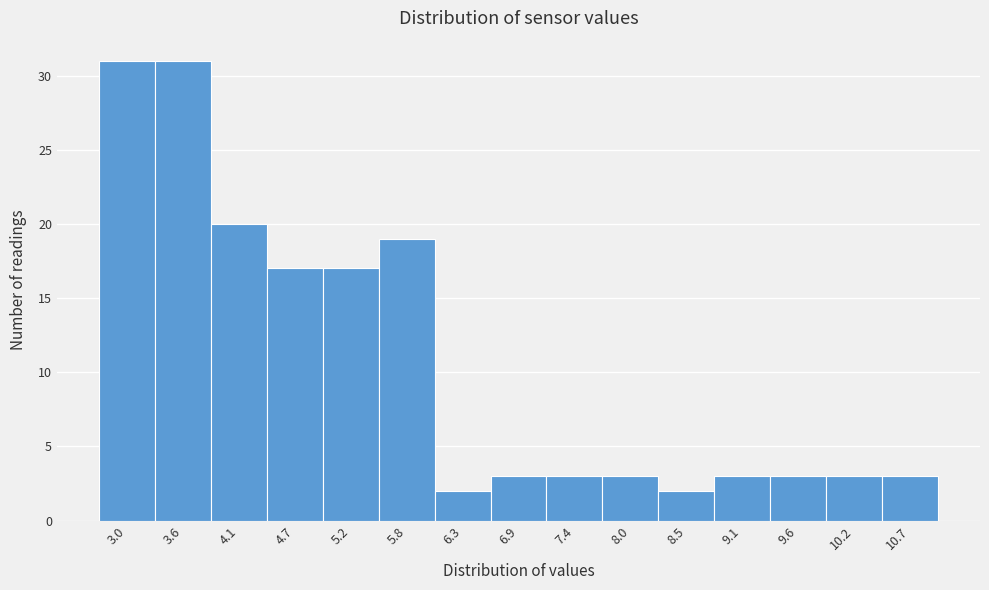

Reading right to left, extract all data points from this chart.

3	3	3	3	2	3	3	3	2	19	17	17	20	31	31